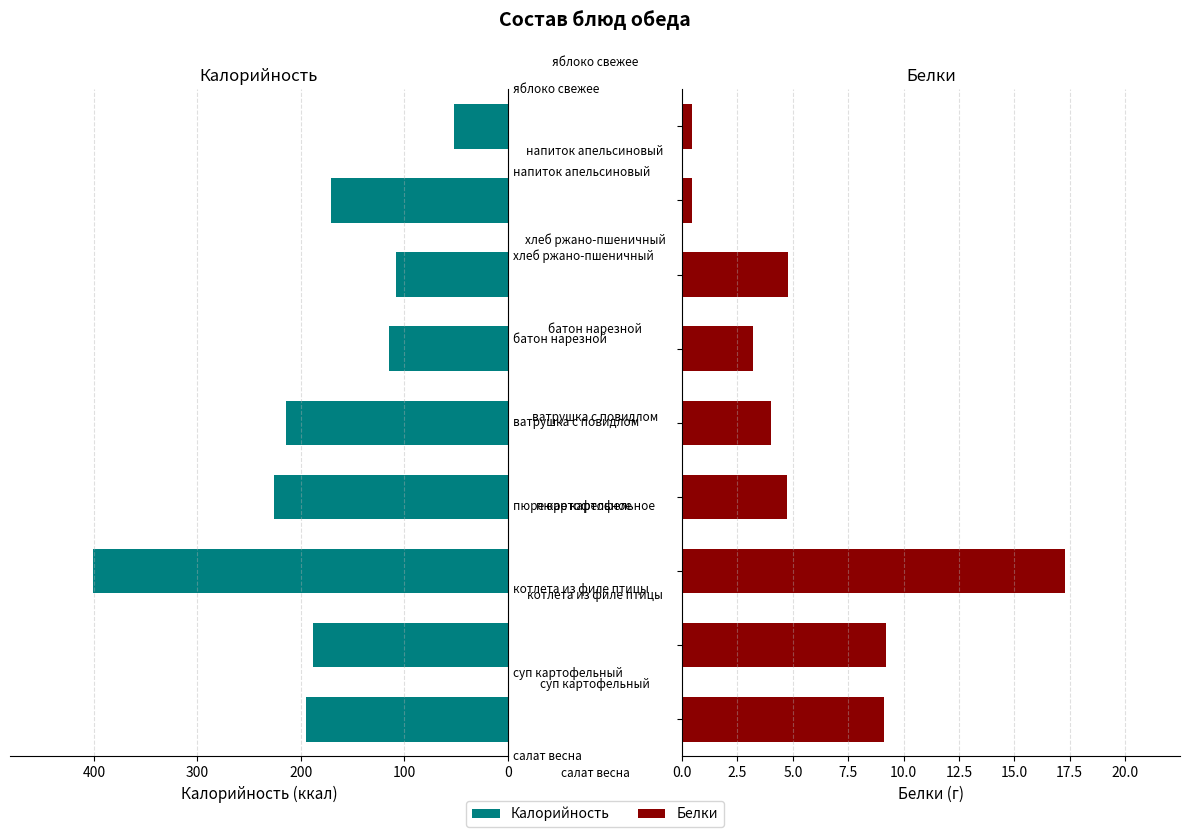

What is the maximum value for Калорийность?

401.0